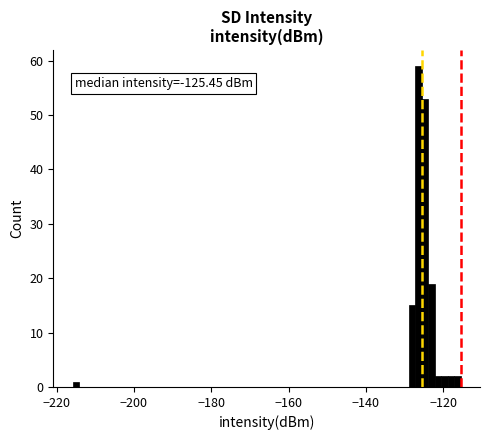

Around what value on the x-axis is the tallest bar? Give the approximate position of its centre, as read against the axis.

-126